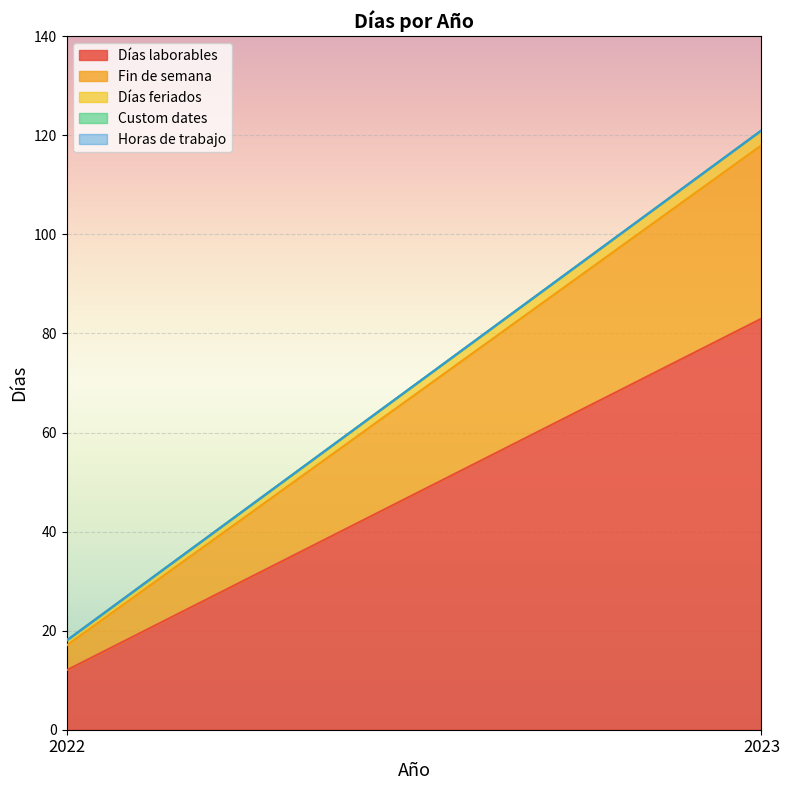

The Horas de trabajo series shows 0 at 2022. True or false?

True